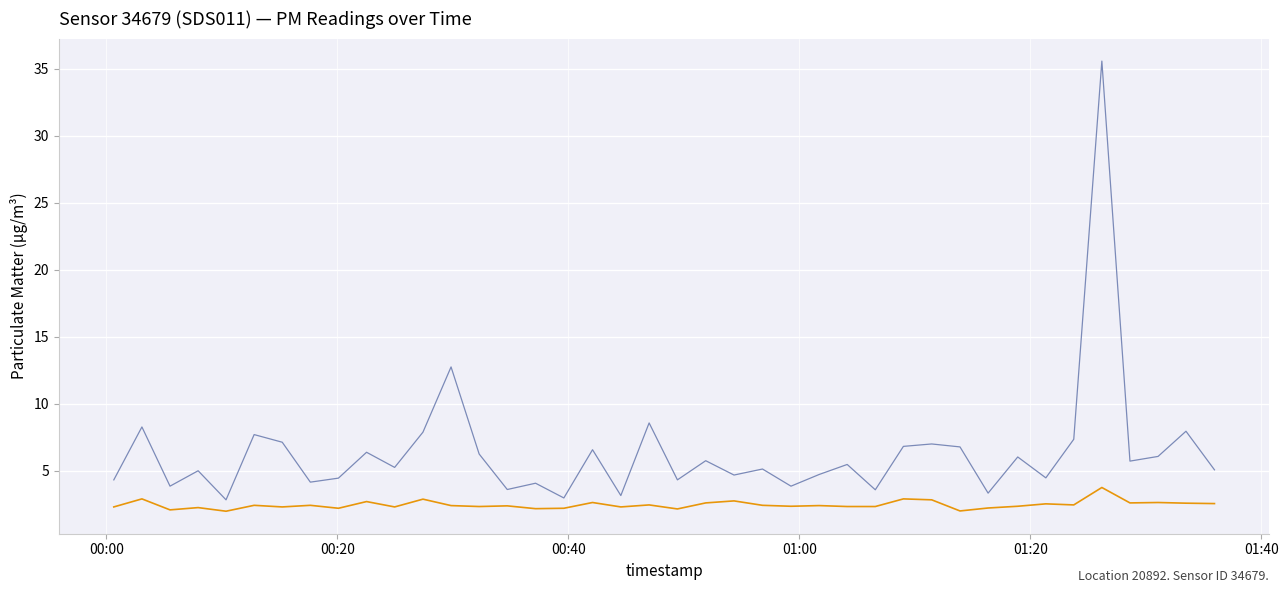

What is the minimum value shown in the chart?

2.0